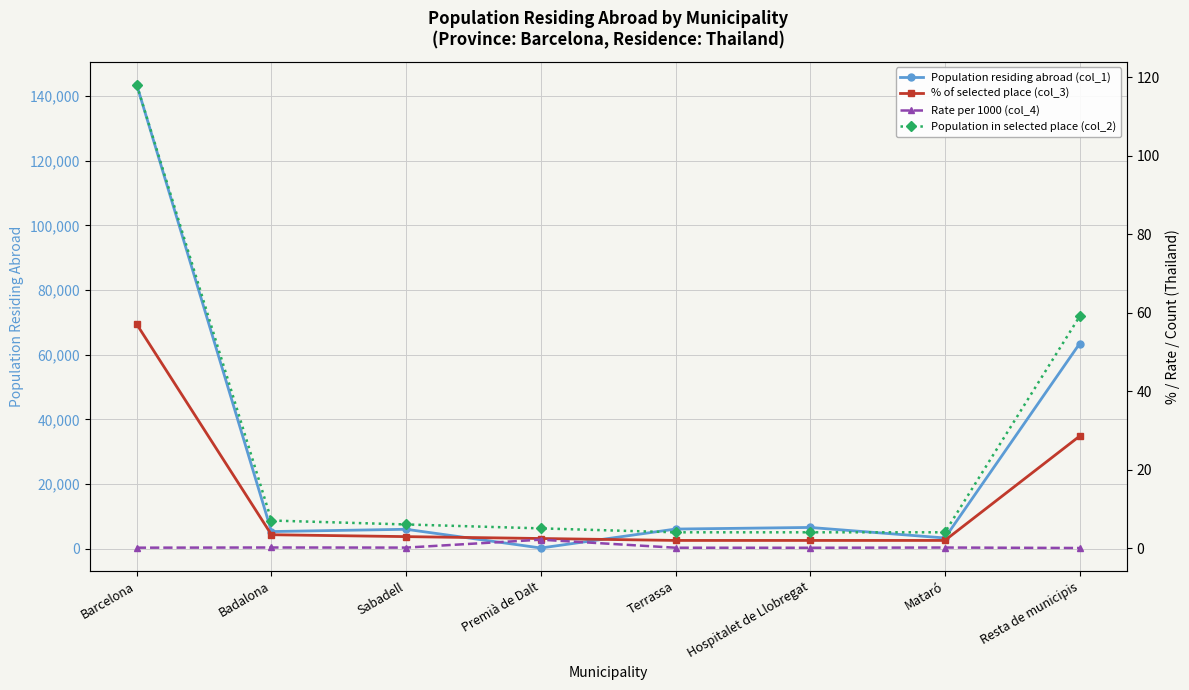

Between Barcelona and Badalona, which series saw the biggest shift?

Population residing abroad (col_1)